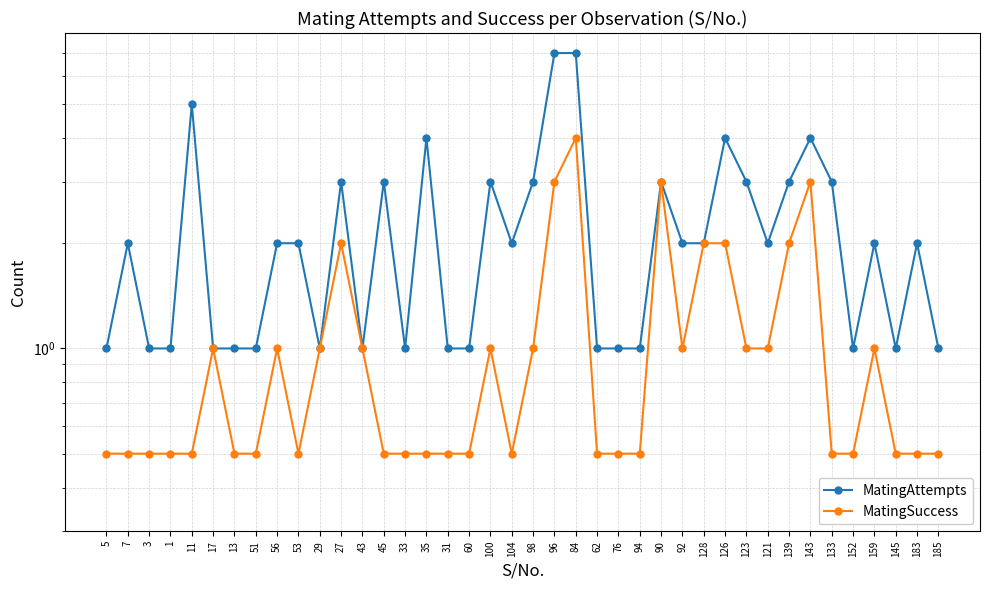

What is the difference between the second highest and second lowest values in the MatingAttempts series?

6.0